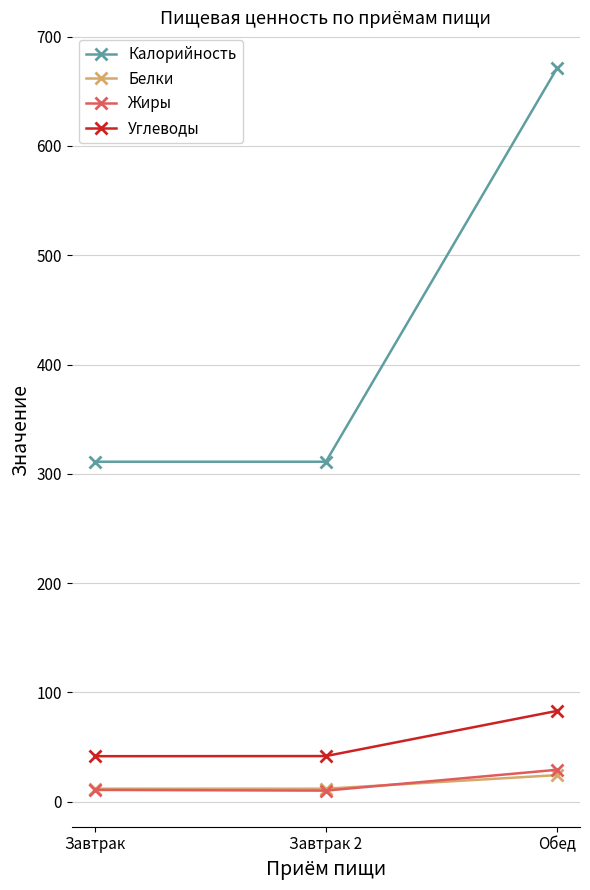

What is the greatest value displayed?

671.0